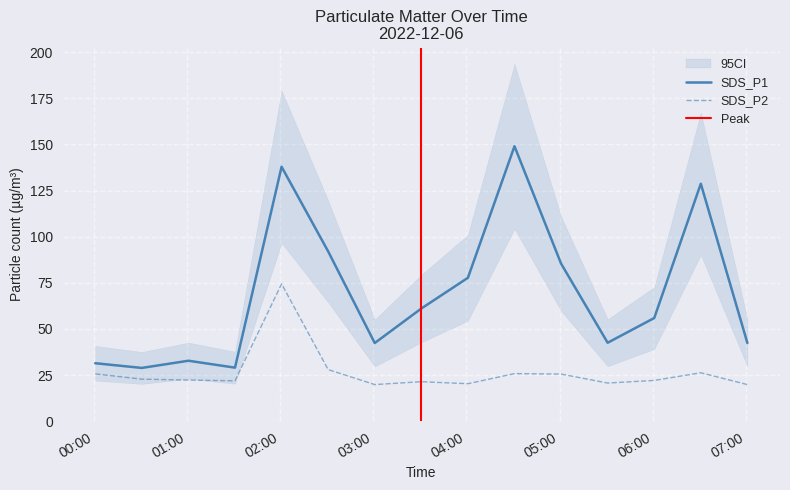

True or false: SDS_P1 has a value of 77.7 at 2022/12/06 06:31.

False